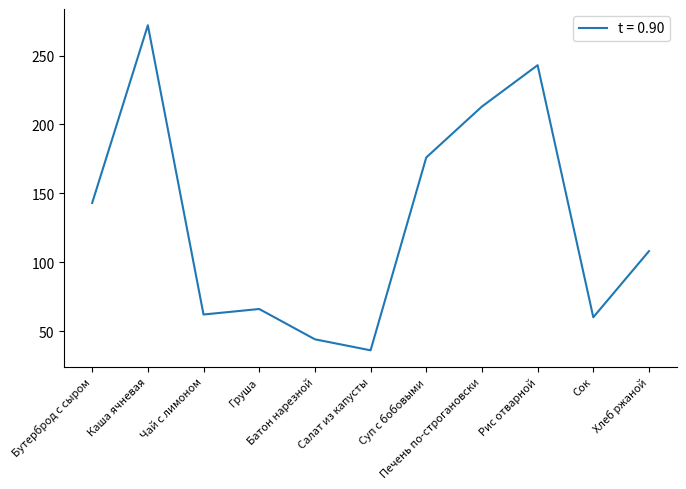

Where is the first local maximum?

Каша ячневая